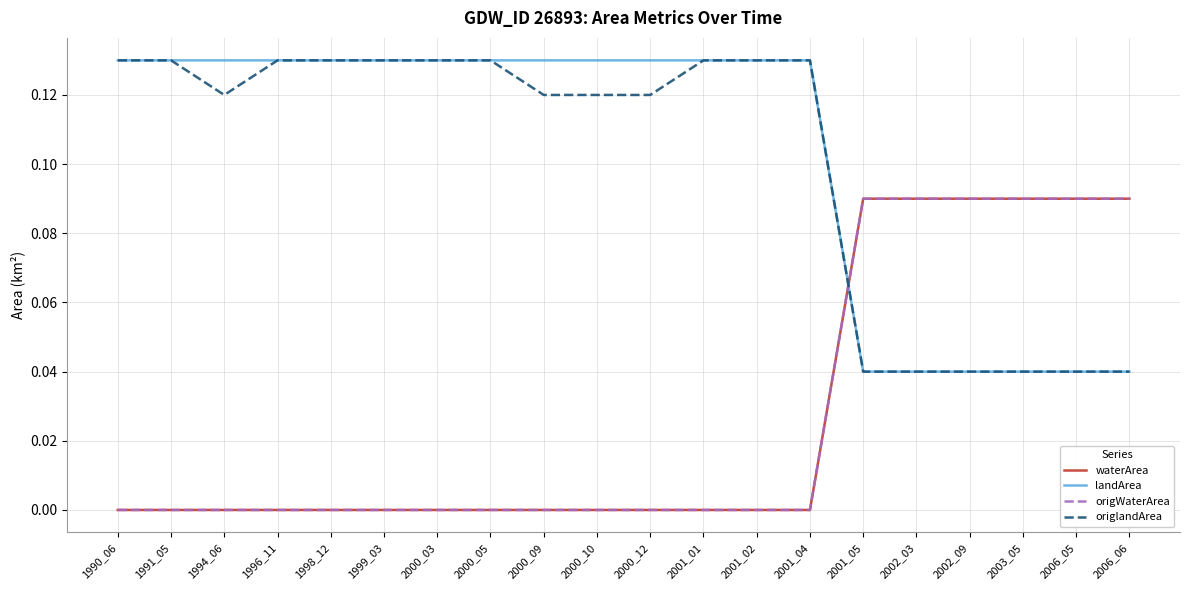

Between 2001_01 and 2001_04, which series saw the biggest shift?

waterArea